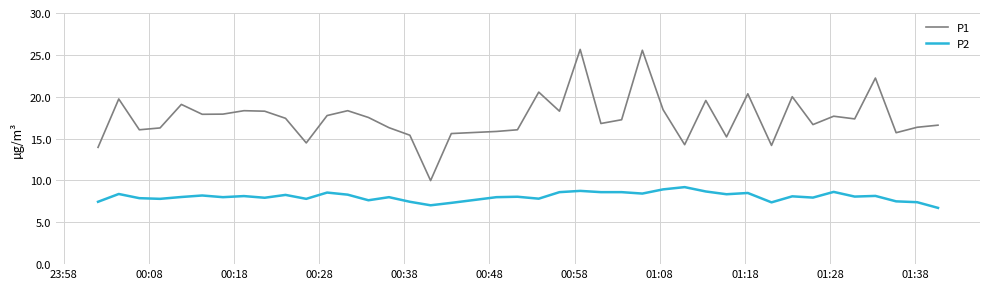

What is the difference between the maximum and minimum values in the P2 series?

2.5